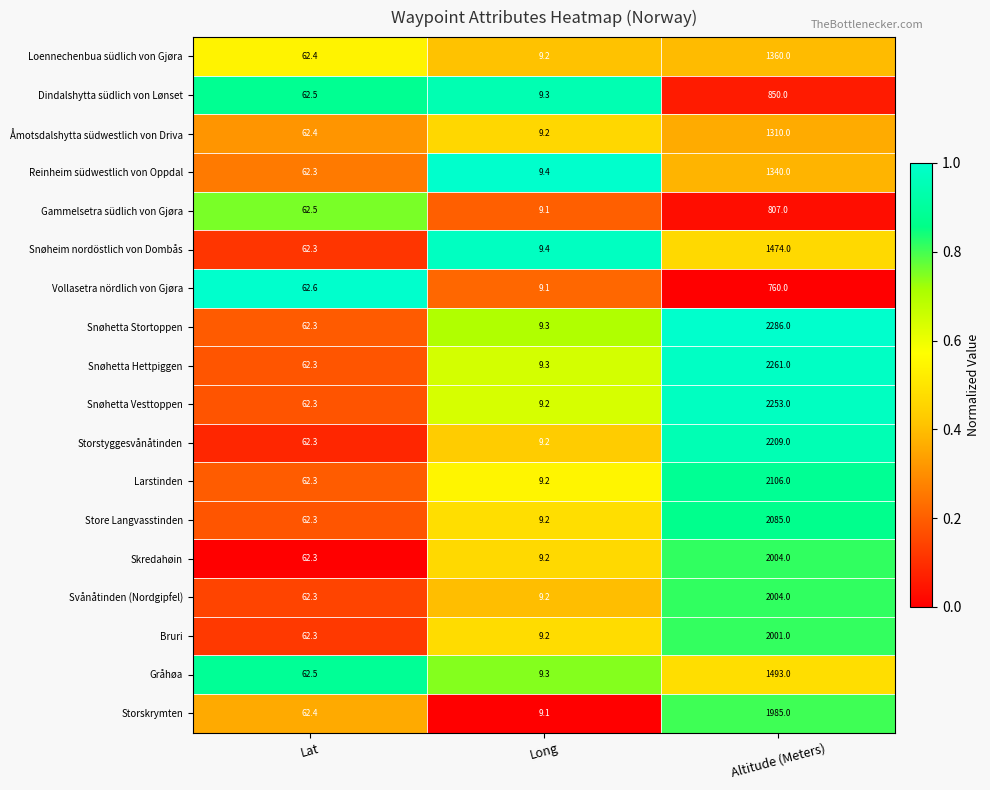

List the labels in order of Gråhøa value, largest first.

Altitude (Meters), Lat, Long